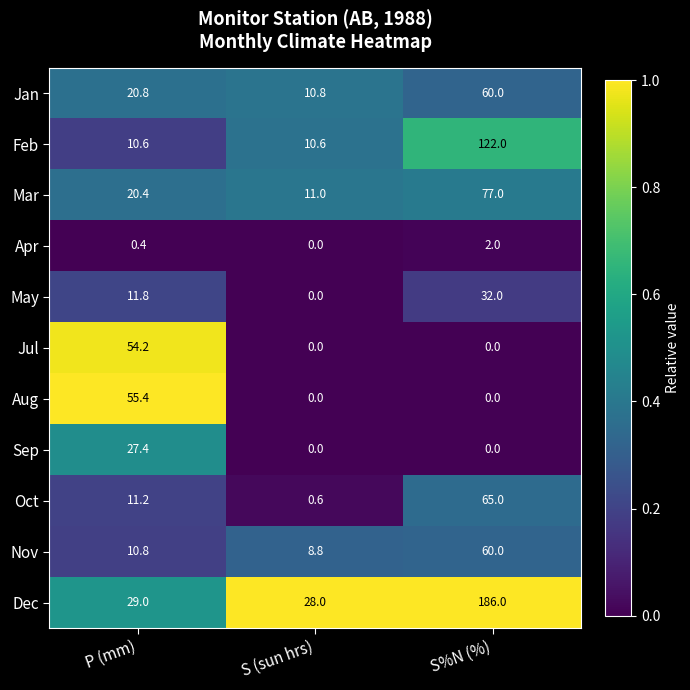

What is the difference between the highest and lowest values at S (sun hrs)?

28.0